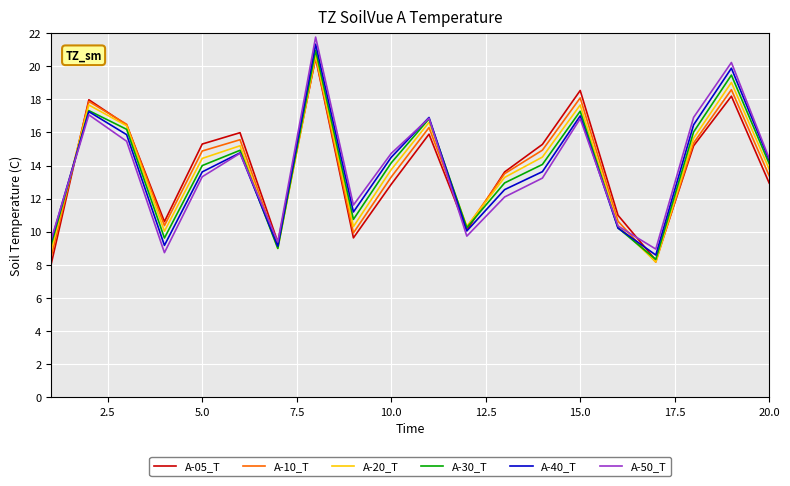

What is the greatest value displayed?

21.8